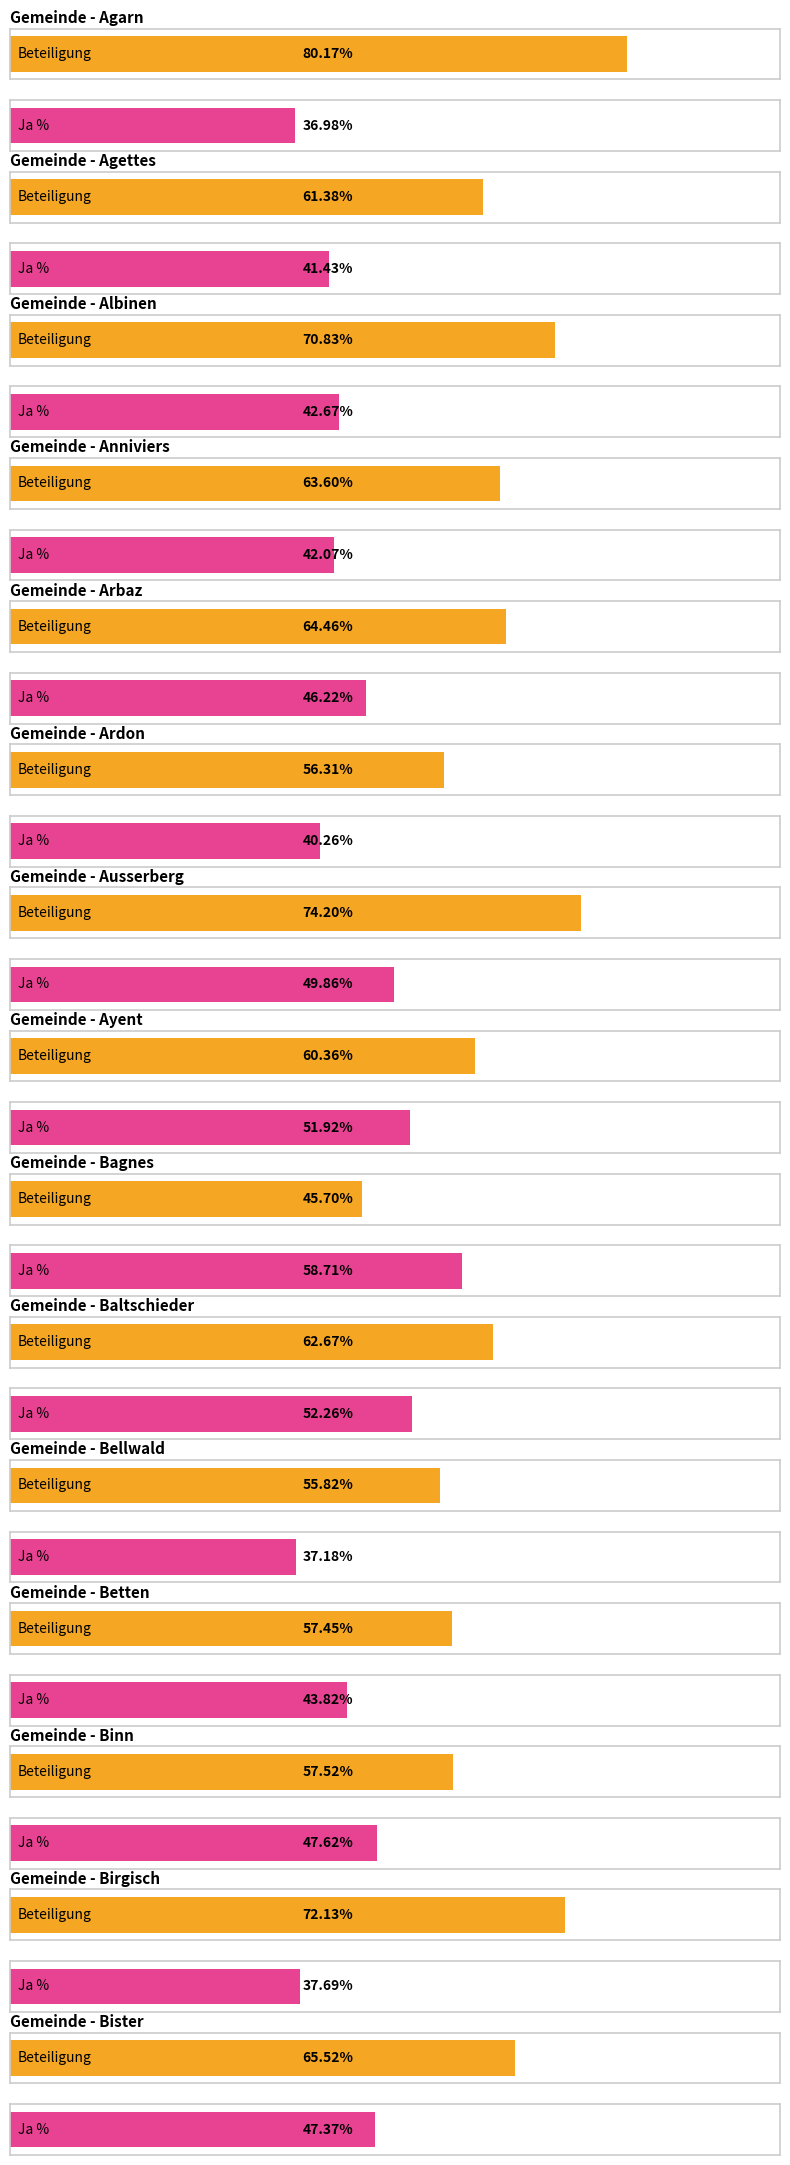

What is the difference between the maximum and minimum values in the Average utilization series?

34.5